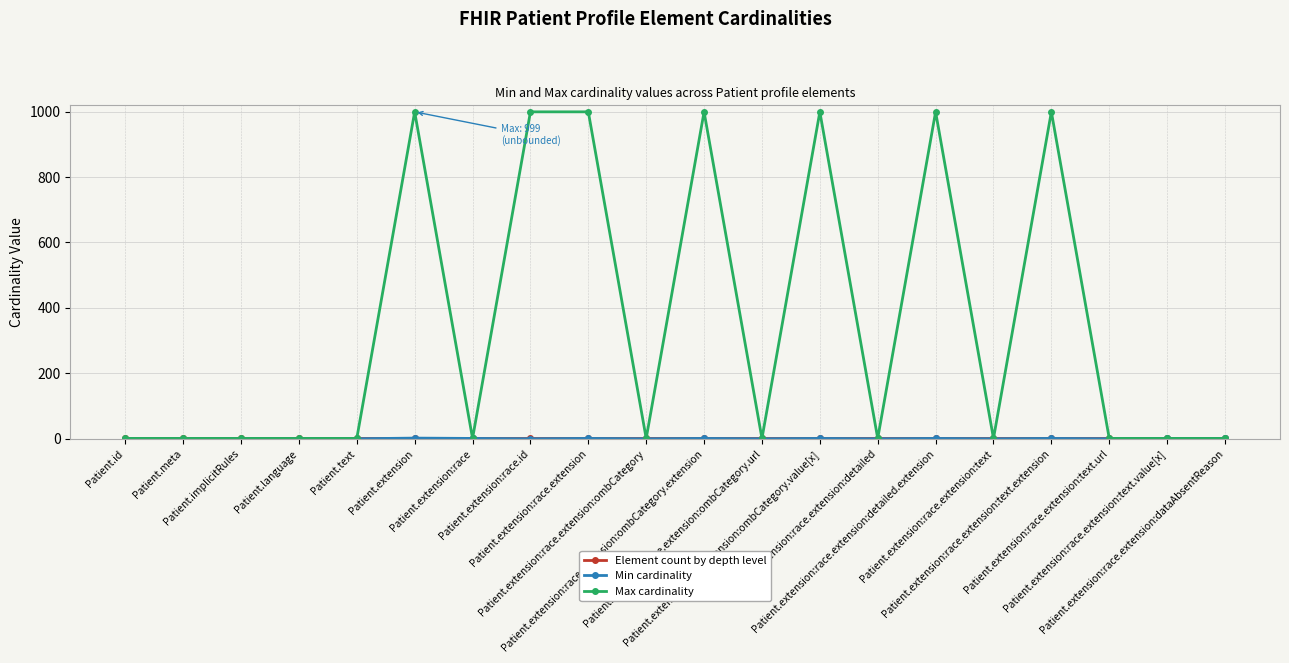

At how many categories does at least one series exceed 668?

7